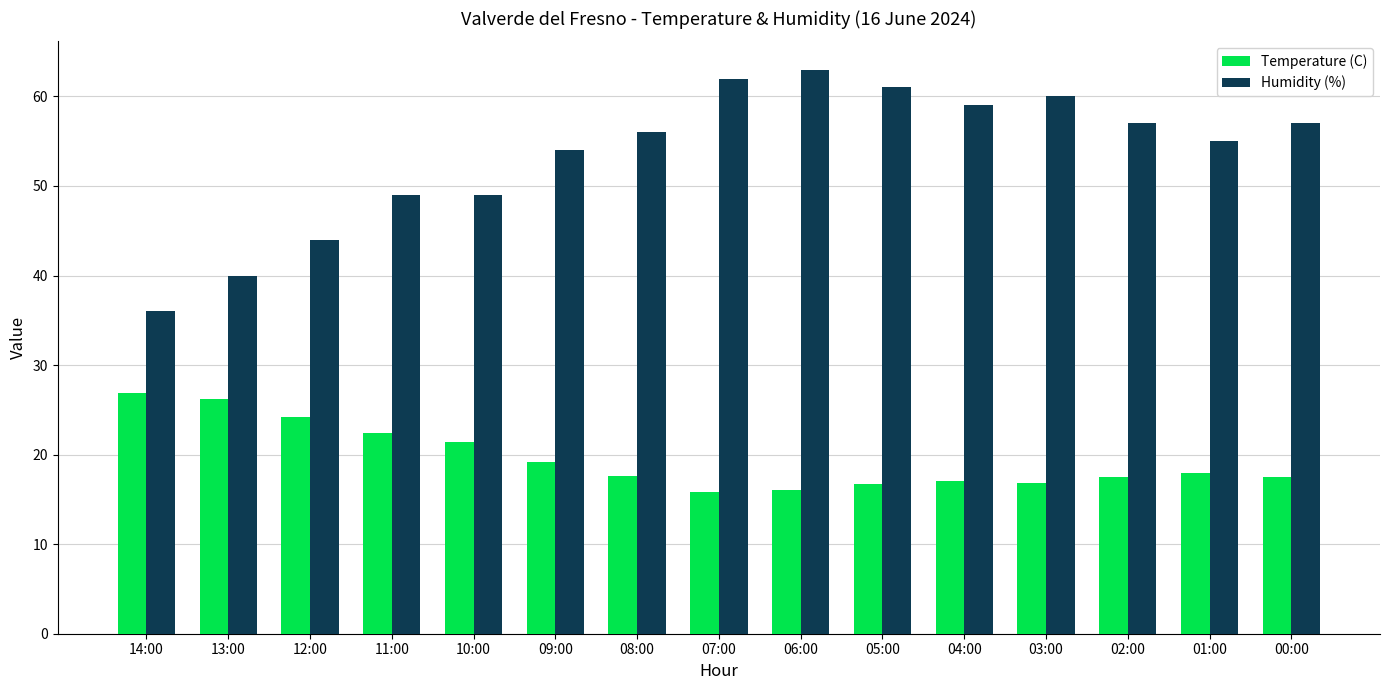

How many data points does each series have?

15